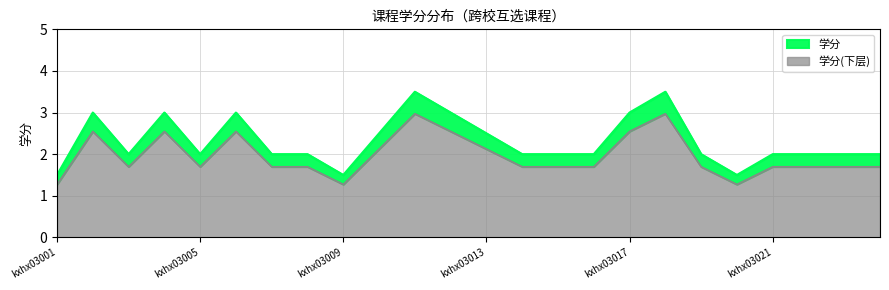

Where is the first local maximum?

kxhx03002